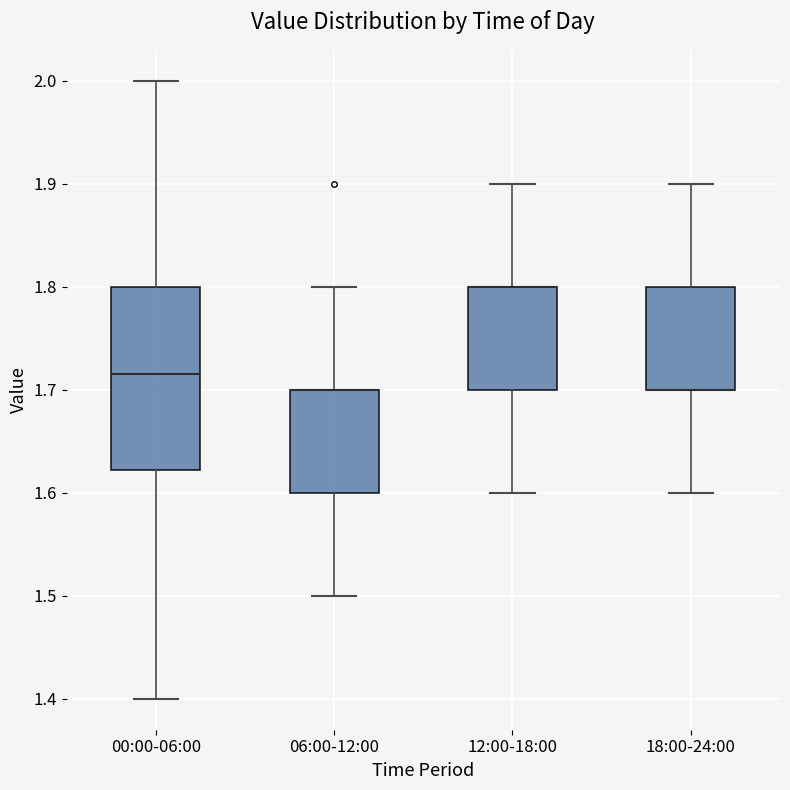

Reading left to right, read every box against the y-axis: the position of its median line, the range the box covers, and the ends of its whiskers. The values are not printed on the chart, so give them approximately, as read against the axis.

00:00-06:00: median 1.72, box 1.62 to 1.80, whiskers 1.40 to 2.00
06:00-12:00: median 1.70 (drawn on the box's upper edge), box 1.60 to 1.70, whiskers 1.50 to 1.80
12:00-18:00: median 1.80 (drawn on the box's upper edge), box 1.70 to 1.80, whiskers 1.60 to 1.90
18:00-24:00: median 1.70 (drawn on the box's lower edge), box 1.70 to 1.80, whiskers 1.60 to 1.90